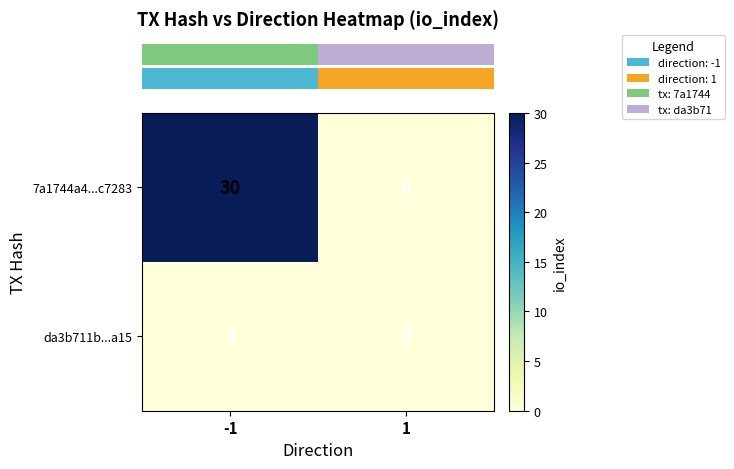

What is the greatest value displayed?

30